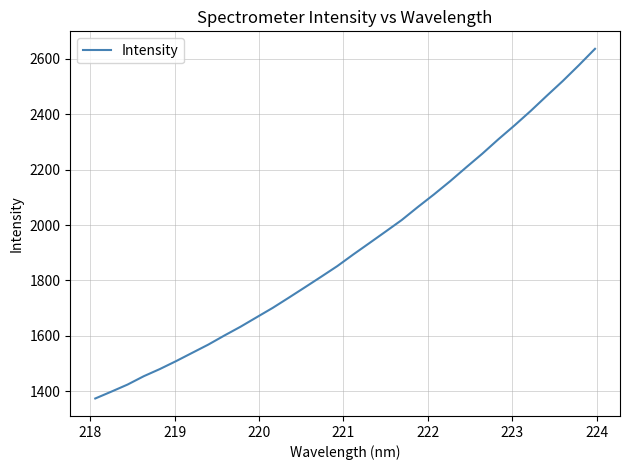

What is the greatest value displayed?

2636.1